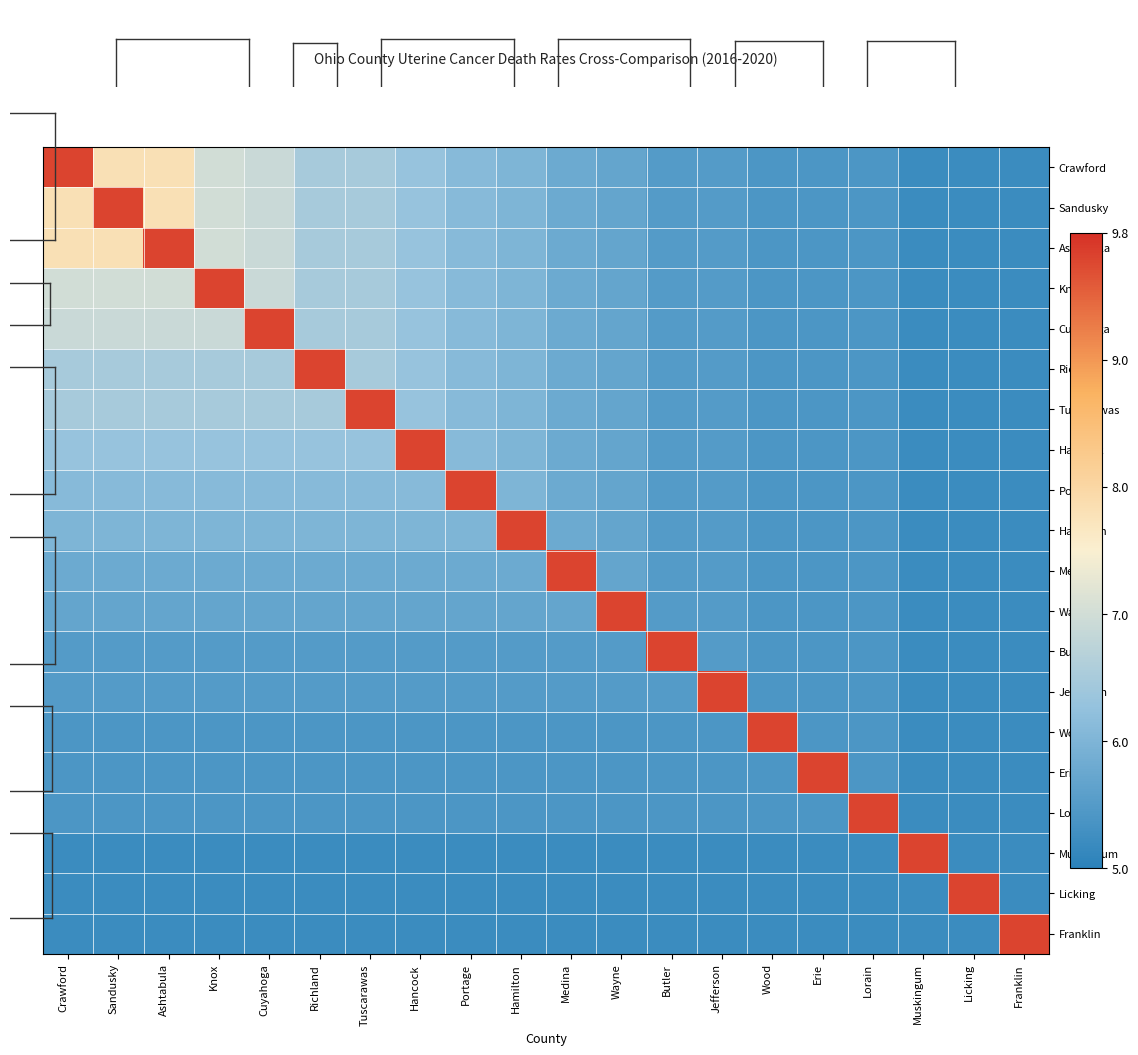

What is the spread (max minus min) of values at Tuscarawas?

4.6